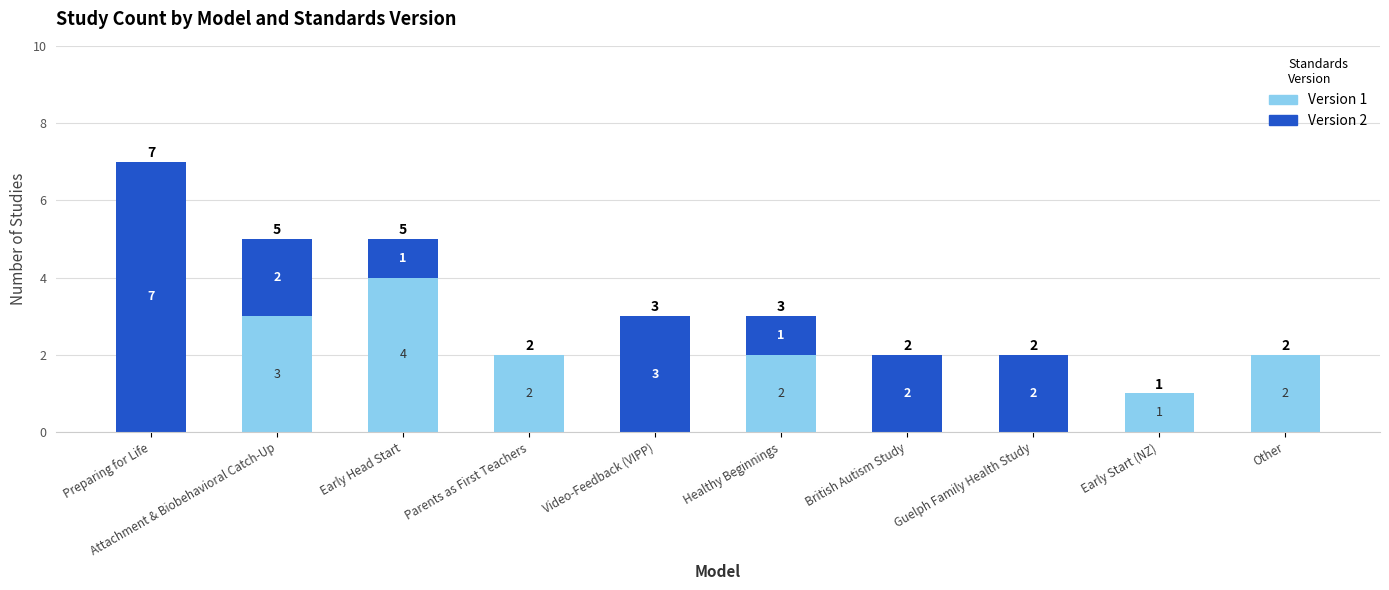

How many series are shown in this chart?

2